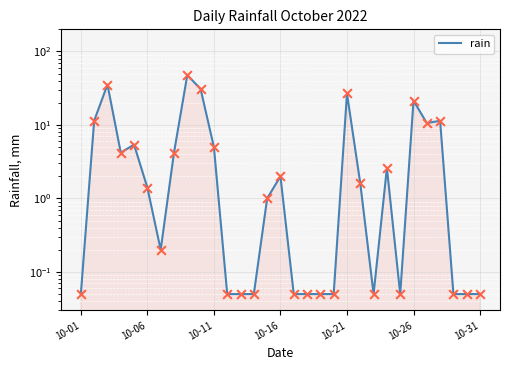

What is the change in value from 25 to 26?

-10.8